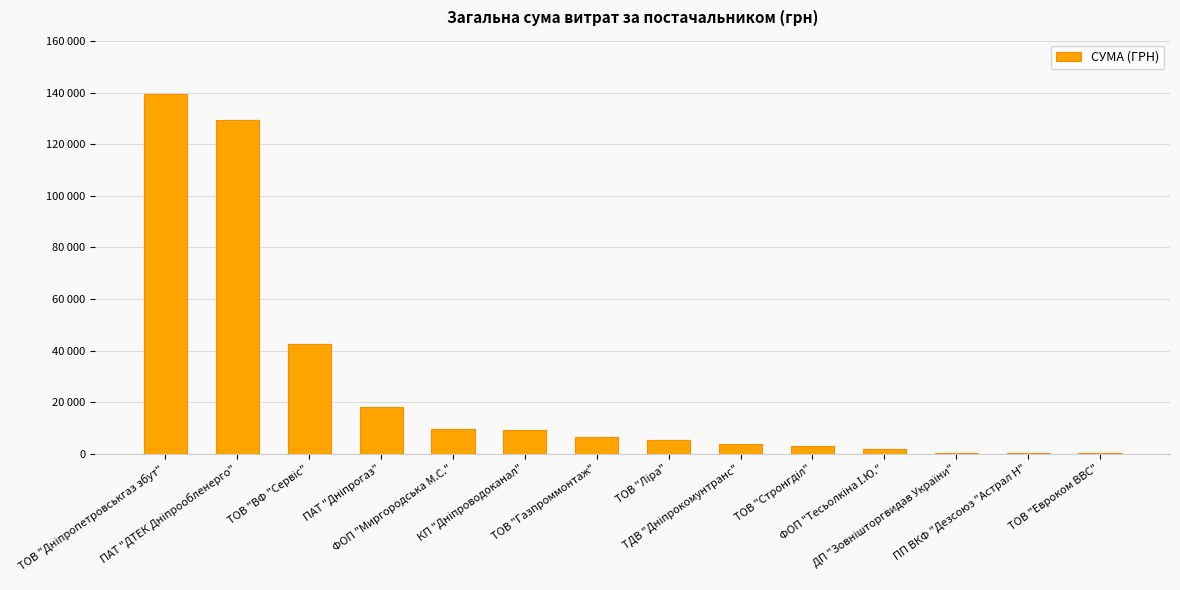

Rank the categories by value from highest to lowest.

ТОВ "Дніпропетровськгаз збут", ПАТ "ДТЕК Дніпрообленерго", ТОВ "ВФ "Сервіс", ПАТ "Дніпрогаз", ФОП "Миргородська М.С.", КП "Дніпроводоканал", ТОВ "Газпроммонтаж", ТОВ "Ліра", ТДВ "Дніпрокомунтранс", ТОВ "Стронгділ", ФОП "Тесьолкіна І.Ю.", ДП "Зовнішторгвидав України", ПП ВКФ "Дезсоюз "Астрал Н", ТОВ "Евроком ВВС"